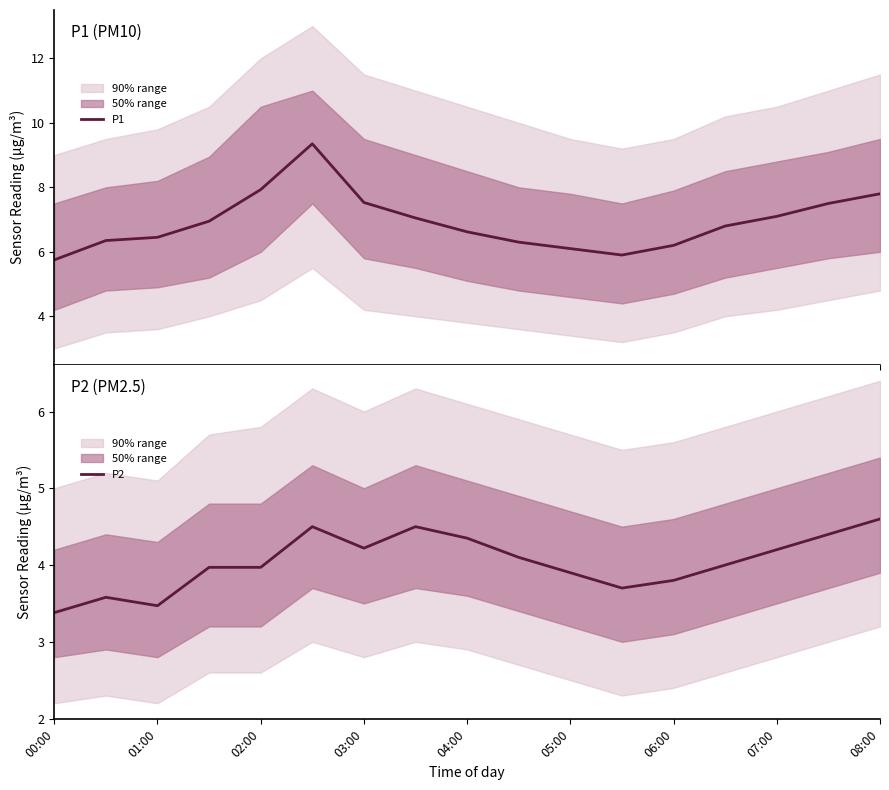

Which series has the largest total across all categories?

P1